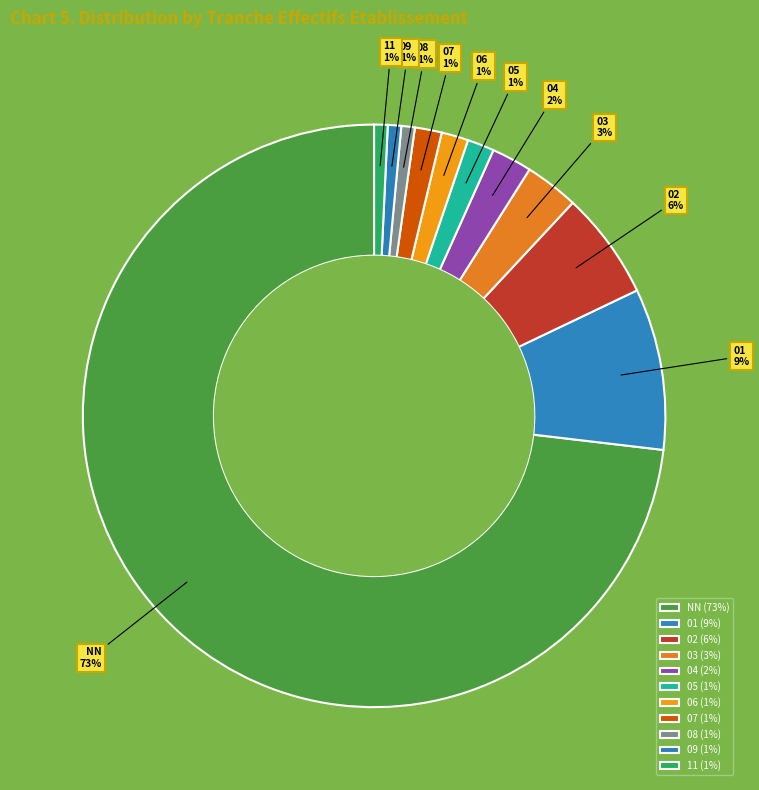

How many segments does this pie chart have?

11